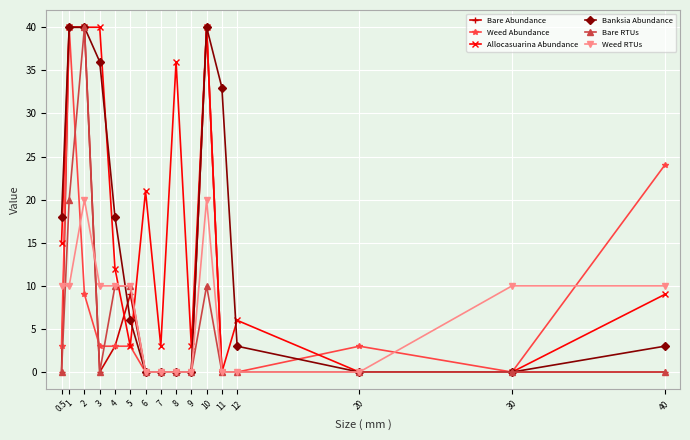

What is the maximum value for Bare RTUs?

40